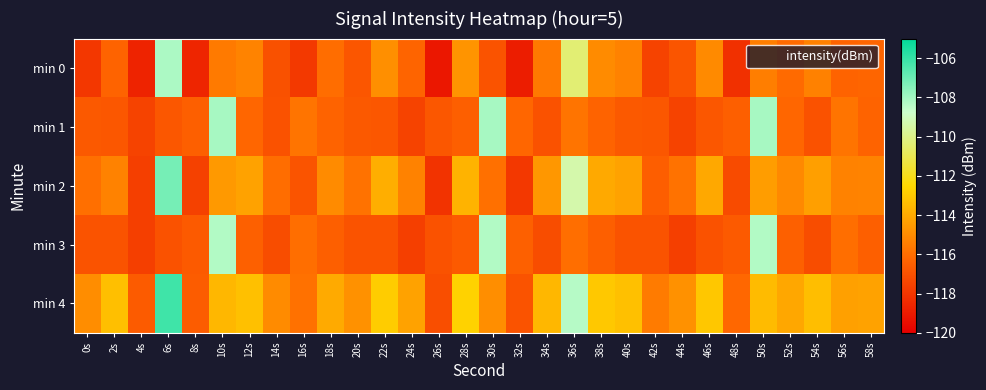

Reading right to left, list all the values displayed in this chart.

min 0: 58s=-116.3	56s=-116.3	54s=-115.4	52s=-116.1	50s=-115.5	48s=-118.2	46s=-115.1	44s=-116.8	42s=-117.5	40s=-115.3	38s=-115.0	36s=-110.4	34s=-115.6	32s=-118.9	30s=-116.9	28s=-114.7	26s=-119.1	24s=-116.3	22s=-114.9	20s=-116.8	18s=-116.0	16s=-117.9	14s=-117.0	12s=-115.3	10s=-115.6	8s=-118.6	6s=-108.2	4s=-118.7	2s=-116.3	0s=-117.9
min 1: 58s=-116.3	56s=-115.8	54s=-117.0	52s=-116.2	50s=-108.1	48s=-116.5	46s=-116.8	44s=-117.5	42s=-116.7	40s=-116.7	38s=-116.3	36s=-115.8	34s=-117.0	32s=-116.2	30s=-108.1	28s=-116.5	26s=-116.8	24s=-117.5	22s=-116.7	20s=-116.7	18s=-116.3	16s=-115.8	14s=-117.0	12s=-116.2	10s=-108.1	8s=-116.5	6s=-116.8	4s=-117.5	2s=-116.7	0s=-116.7
min 2: 58s=-115.3	56s=-115.3	54s=-114.4	52s=-115.1	50s=-114.5	48s=-117.2	46s=-114.1	44s=-115.8	42s=-116.5	40s=-114.3	38s=-114.0	36s=-109.4	34s=-114.6	32s=-117.9	30s=-115.9	28s=-113.7	26s=-118.1	24s=-115.3	22s=-113.9	20s=-115.8	18s=-115.0	16s=-116.9	14s=-116.0	12s=-114.3	10s=-114.6	8s=-117.6	6s=-107.2	4s=-117.7	2s=-115.3	0s=-115.9
min 3: 58s=-116.5	56s=-116.0	54s=-117.2	52s=-116.4	50s=-108.3	48s=-116.7	46s=-117.0	44s=-117.7	42s=-116.9	40s=-116.9	38s=-116.5	36s=-116.0	34s=-117.2	32s=-116.4	30s=-108.3	28s=-116.7	26s=-117.0	24s=-117.7	22s=-116.9	20s=-116.9	18s=-116.5	16s=-116.0	14s=-117.2	12s=-116.4	10s=-108.3	8s=-116.7	6s=-117.0	4s=-117.7	2s=-116.9	0s=-116.9
min 4: 58s=-114.3	56s=-114.3	54s=-113.4	52s=-114.1	50s=-113.5	48s=-116.2	46s=-113.1	44s=-114.8	42s=-115.5	40s=-113.3	38s=-113.0	36s=-108.4	34s=-113.6	32s=-116.9	30s=-114.9	28s=-112.7	26s=-117.1	24s=-114.3	22s=-112.9	20s=-114.8	18s=-114.0	16s=-115.9	14s=-115.0	12s=-113.3	10s=-113.6	8s=-116.6	6s=-106.2	4s=-116.7	2s=-113.3	0s=-114.9